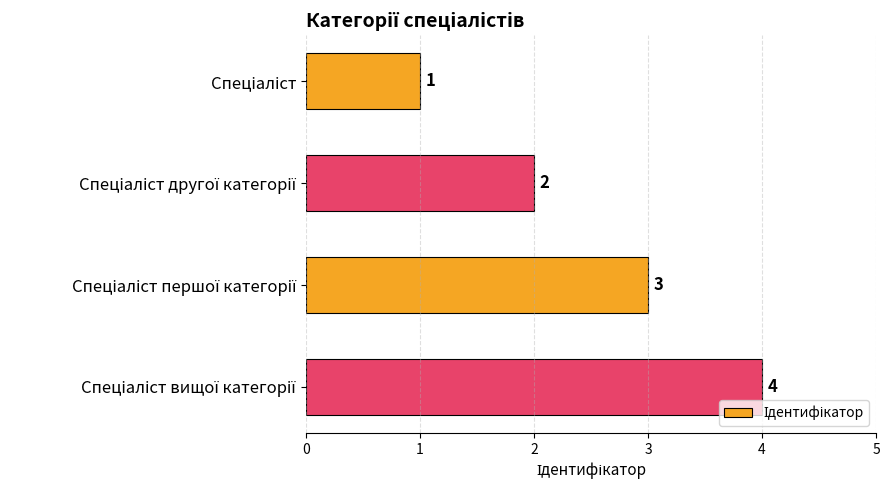

What is the maximum value shown in the chart?

4